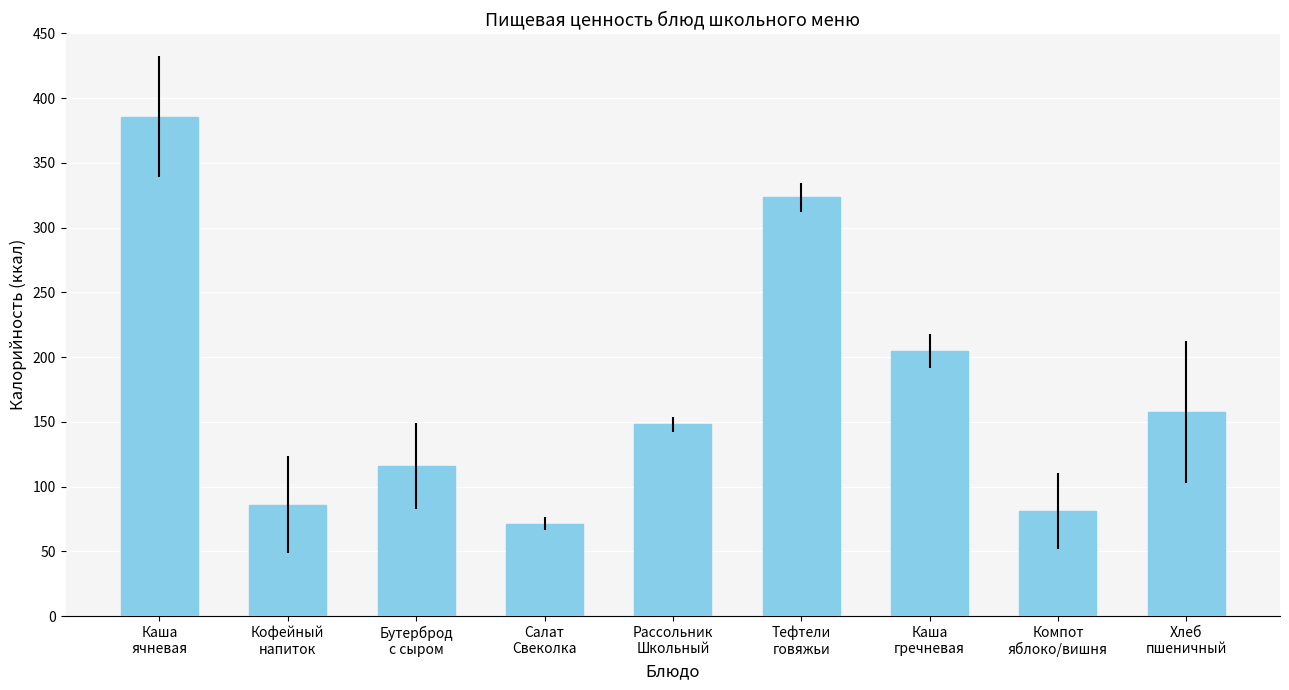

What position from the right is Компот
яблоко/вишня?

2